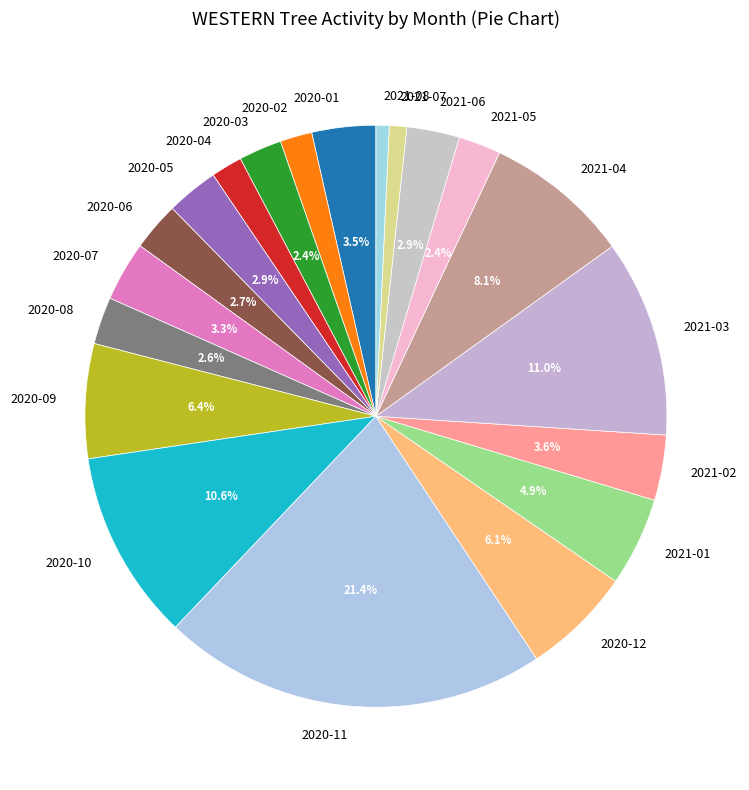

What is the largest slice in the pie chart?

2020-11